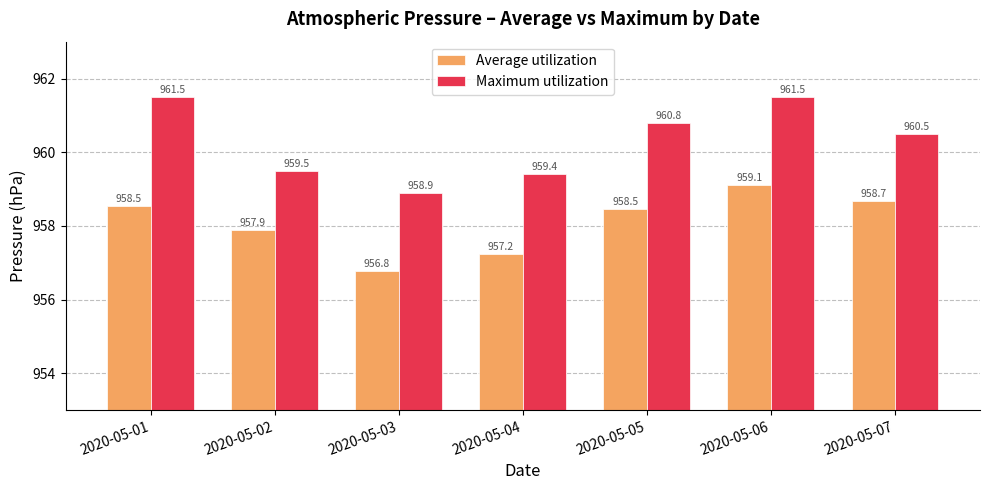

What is the total value across all series at 2020-05-04?

1916.6